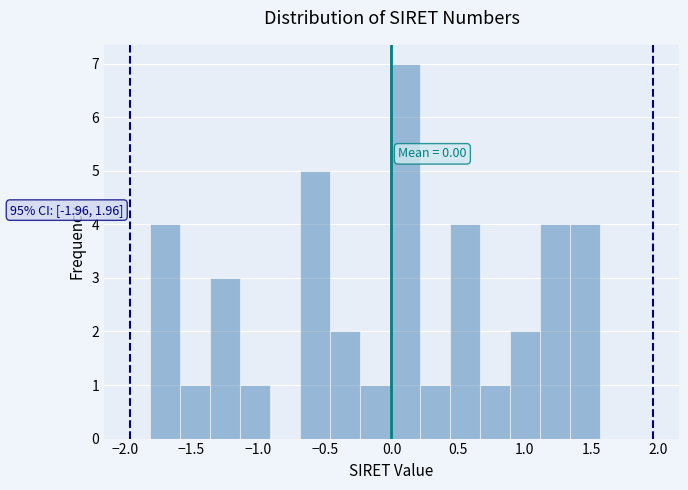

Which range on the x-axis has the tallest bar?

0.00 to 0.20